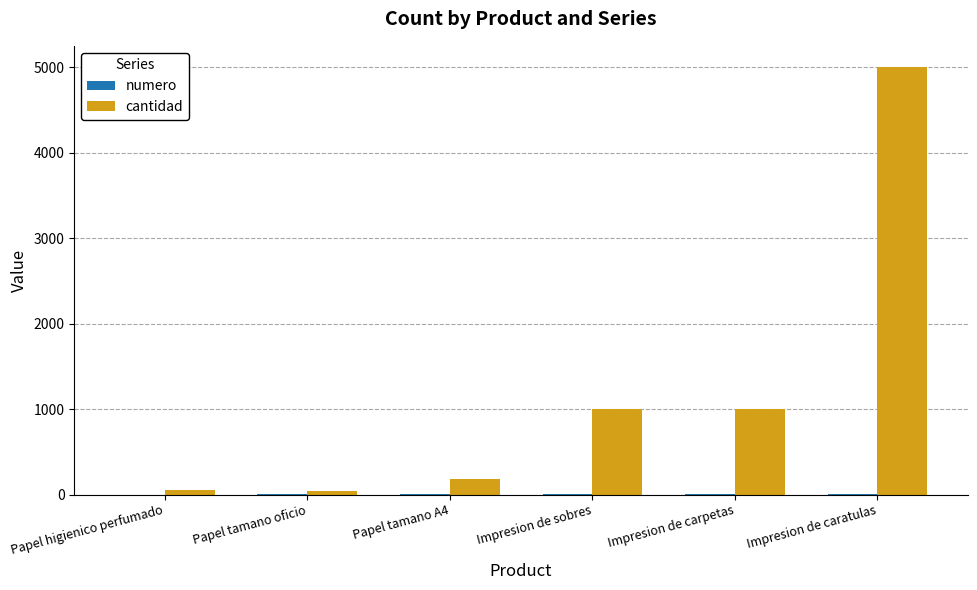

True or false: cantidad has a value of 1487 at Impresion de sobres.

False